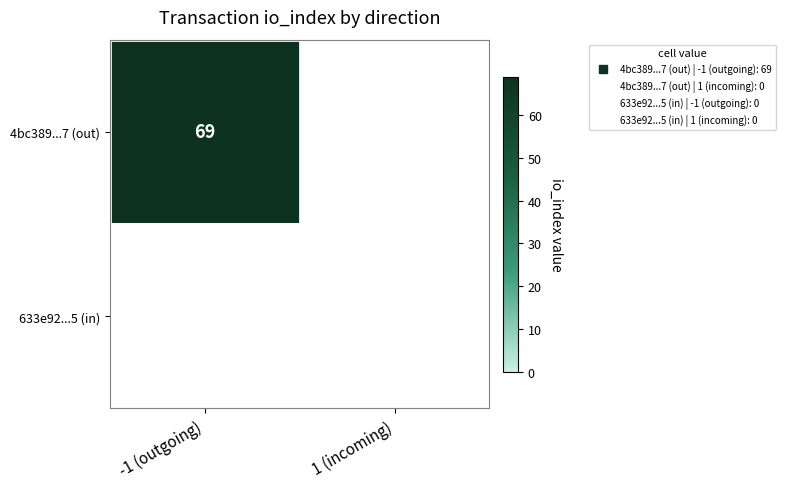

Reading left to right, what are all the values shown in this chart?

4bc38930664d670c3e2e76d63ae259055cd2ac7: 69	0
633e922292b5a6242bcda7b0f1e91fdda7dc145: 0	0